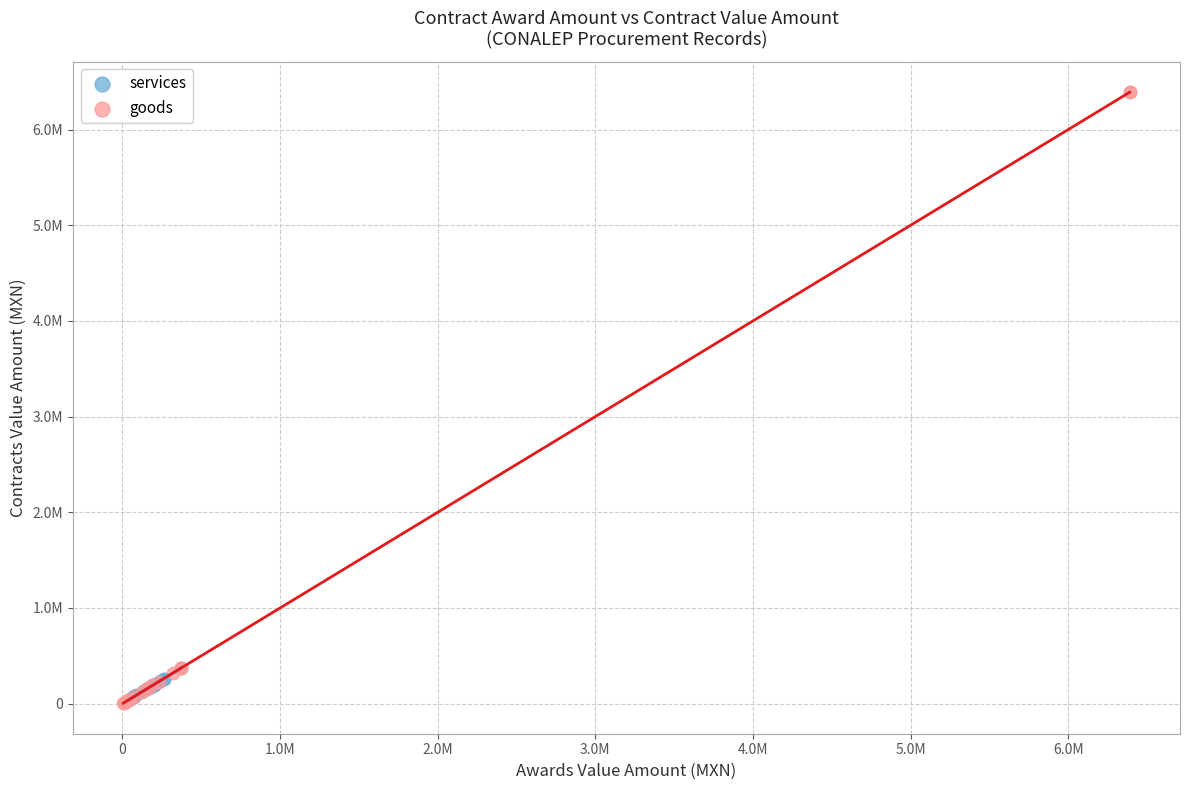

What are all the series names shown in the legend?

services, goods